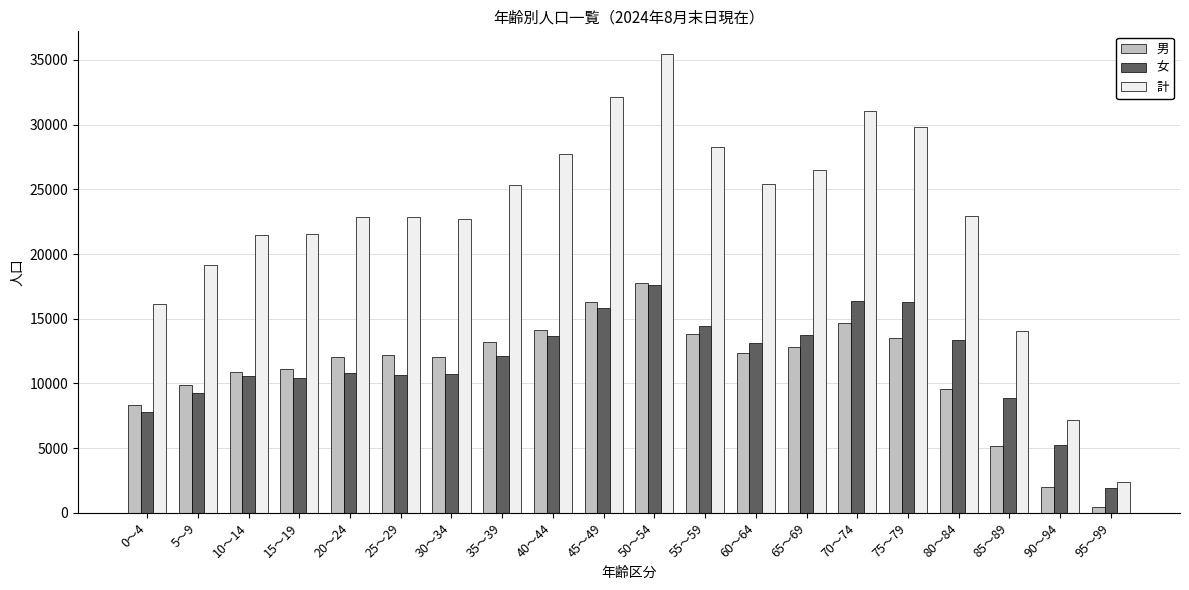

Which series has the largest range (max minus min)?

計